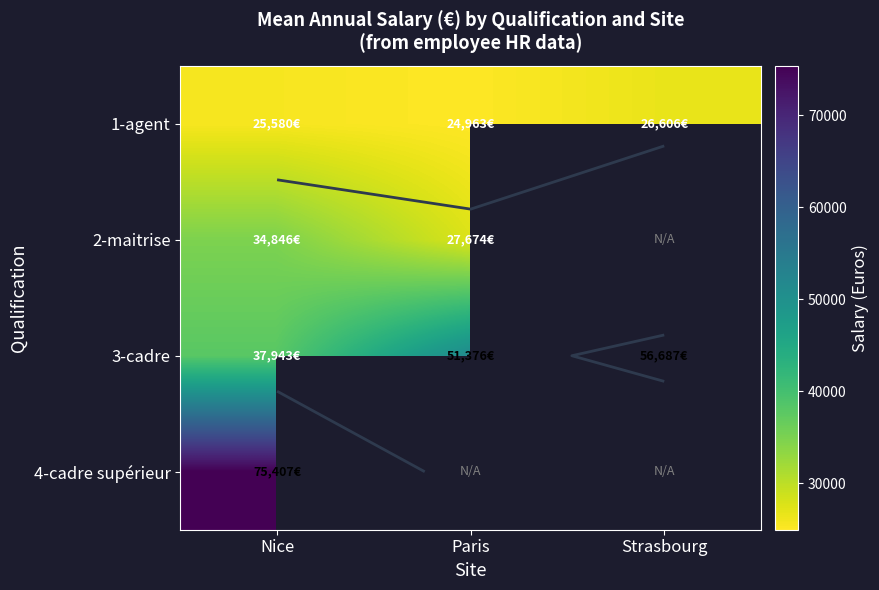

Which series has the largest total across all categories?

3-cadre